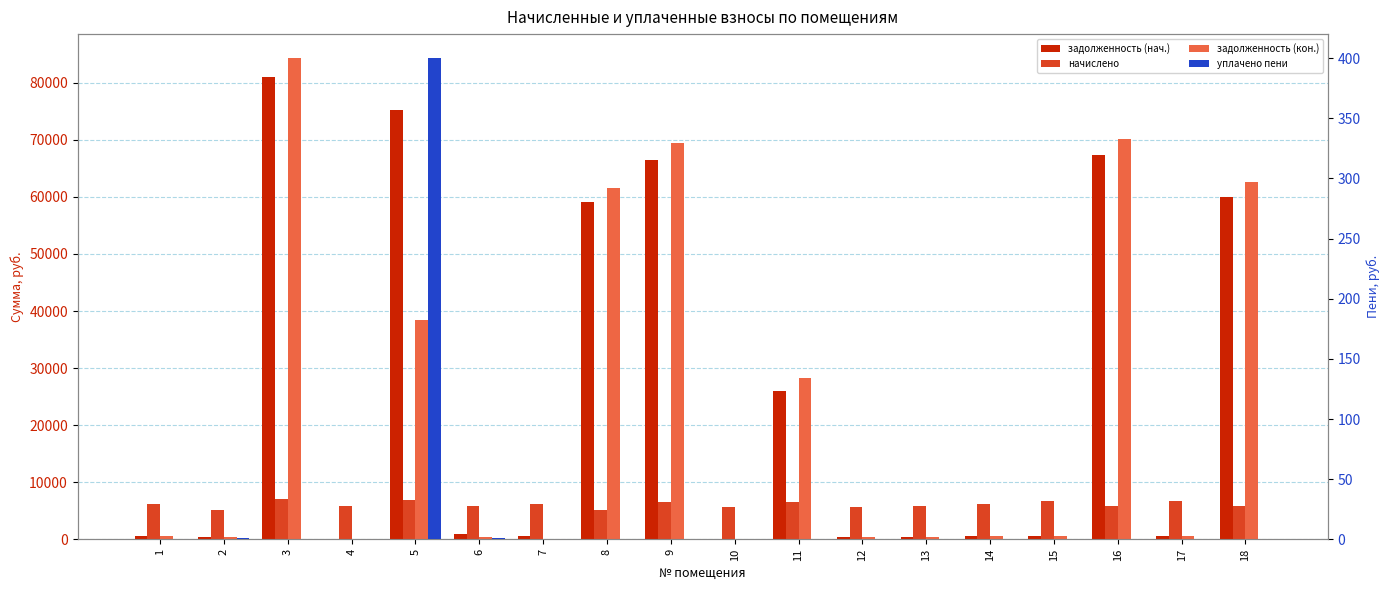

What is the difference between the задолженность (кон.) values at 4 and 15?

566.7